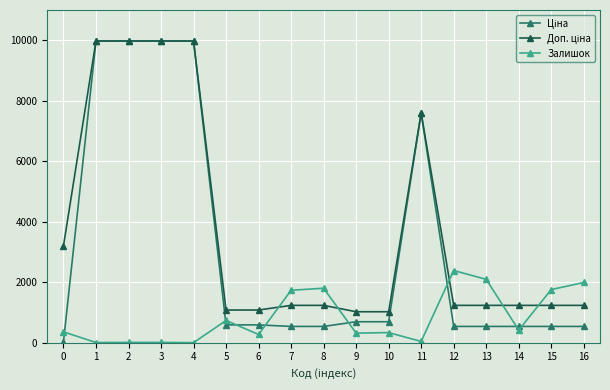

What is the spread (max minus min) of values at 9?

706.6